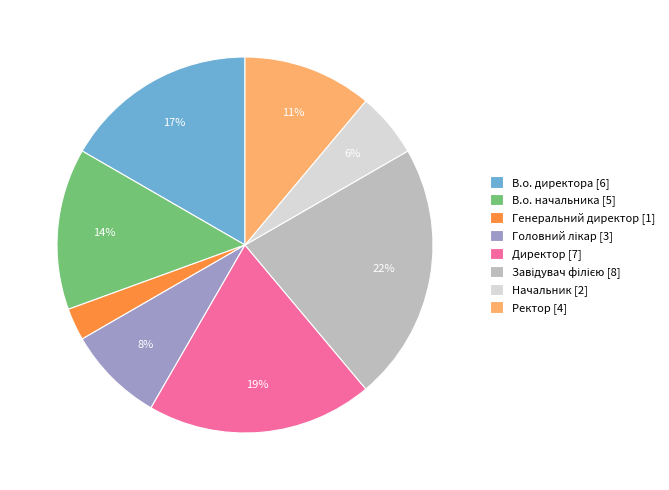

To the nearest percent, what is the difference between the largest and smallest slice percentages?

19%